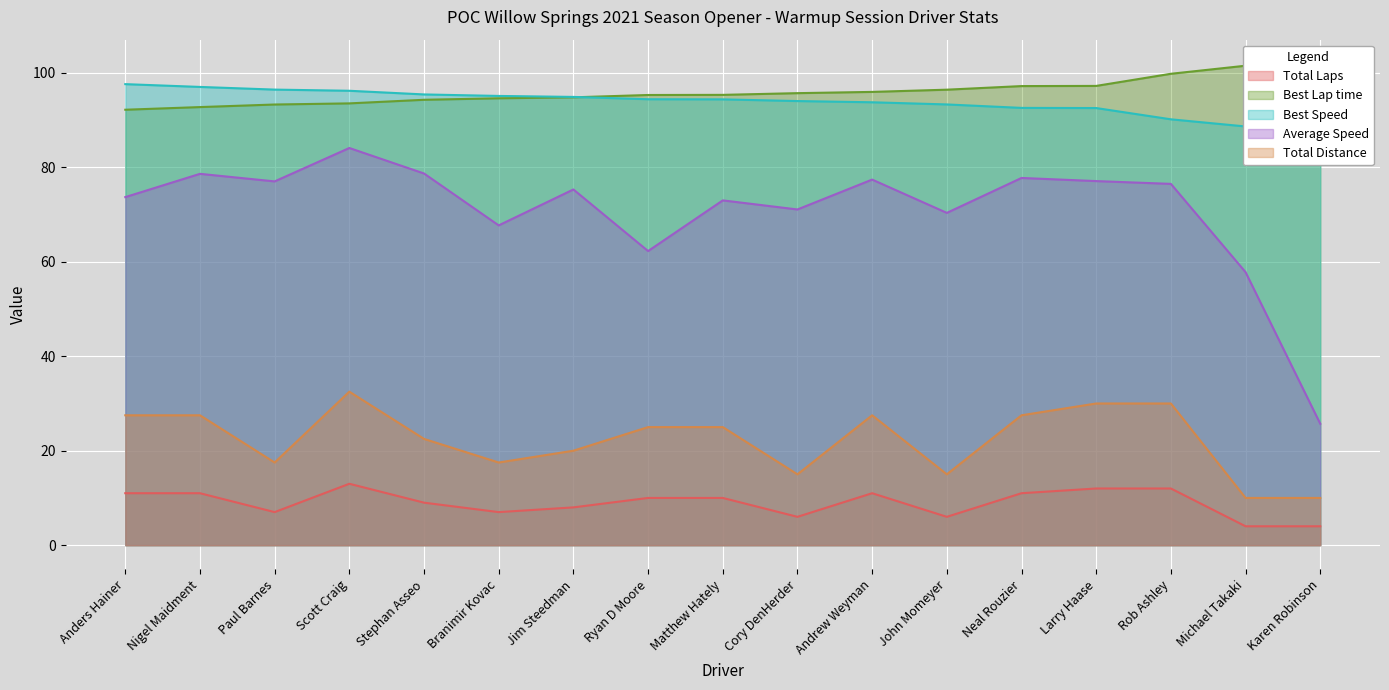

After their last crossing, which series has the higher values: Best Lap time or Best Speed?

Best Lap time